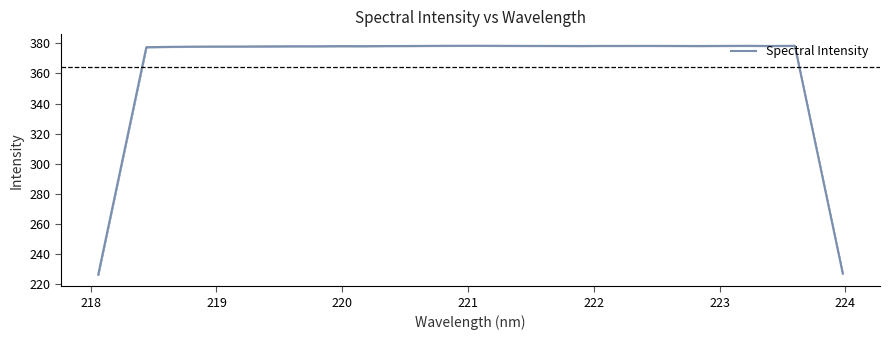

What is the lowest value of the Spectral Intensity series?

226.3